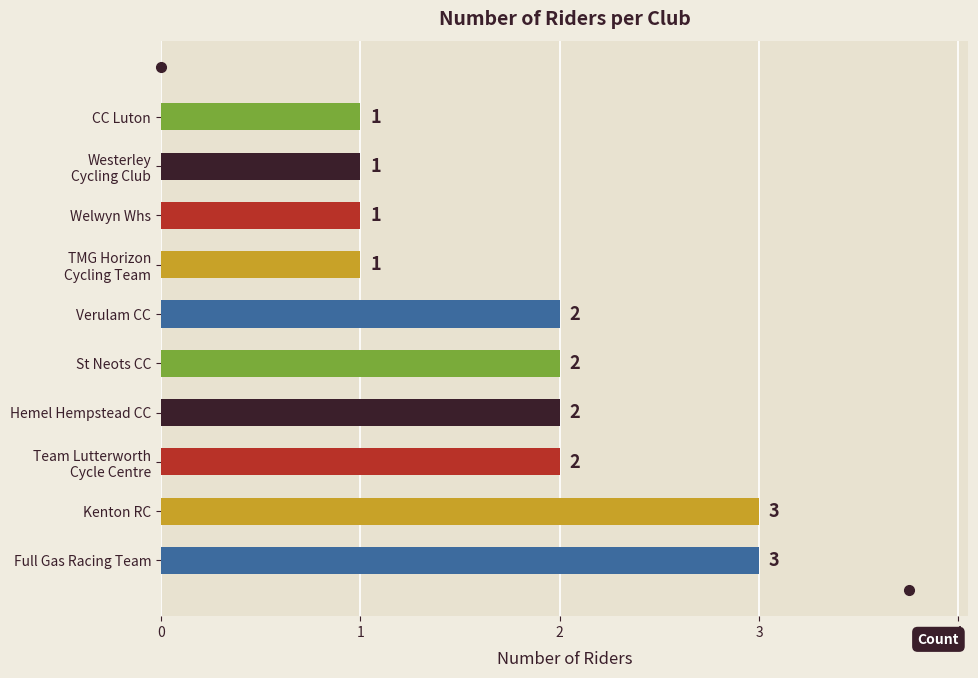

How many values are between 1 and 2?

8